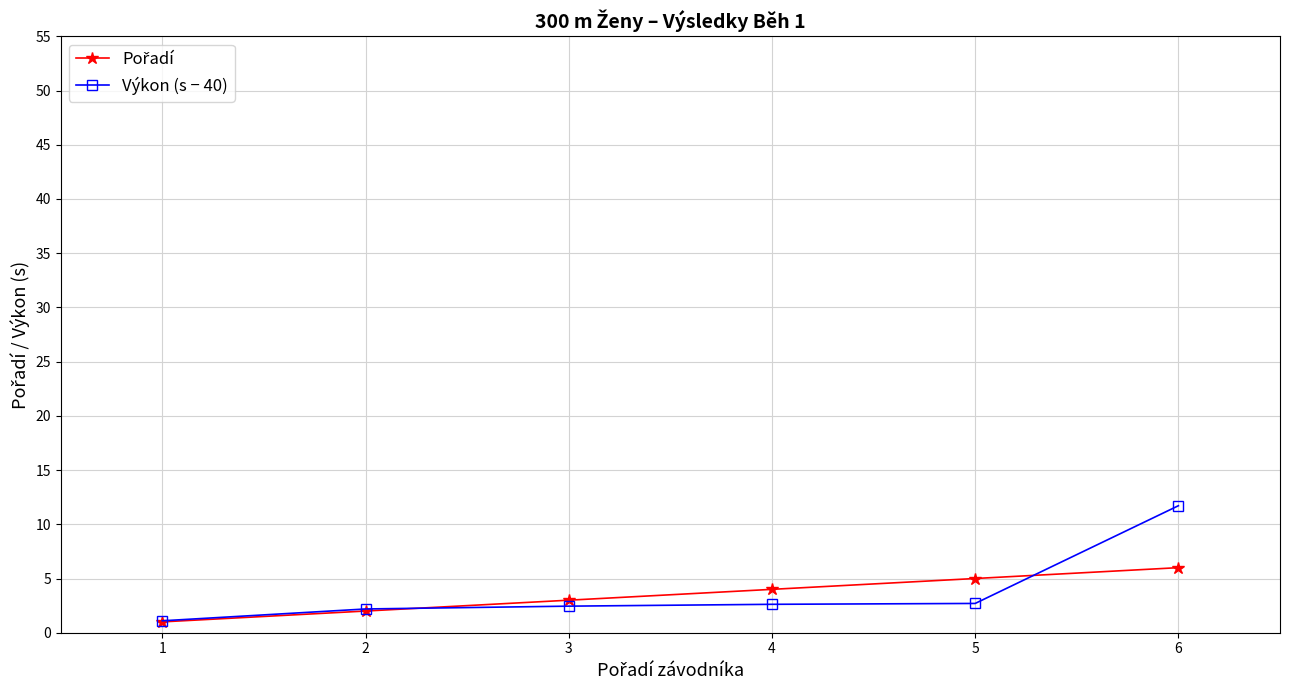

At which category is the sum across all series the highest?

6